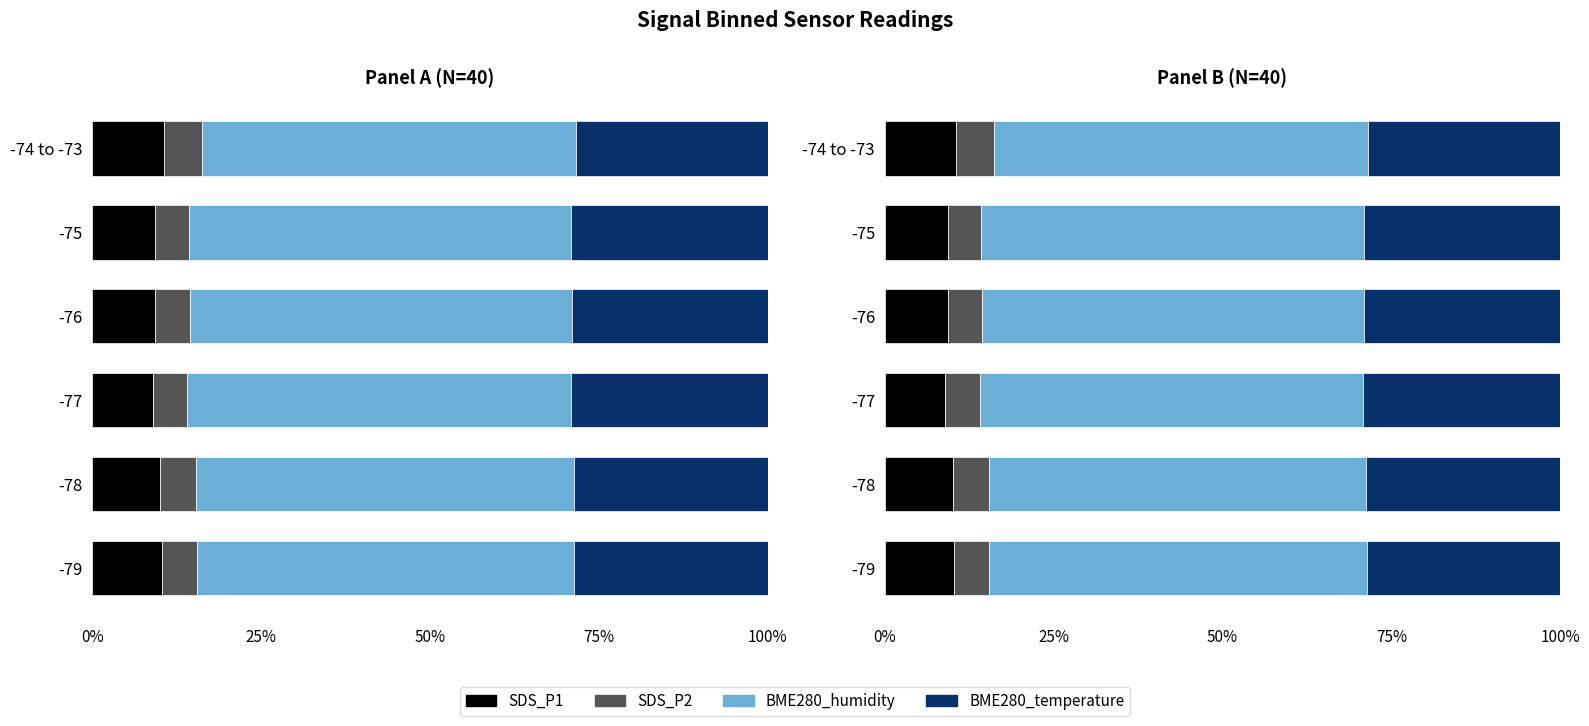

How many data points in BME280_temperature are less than 29?

3